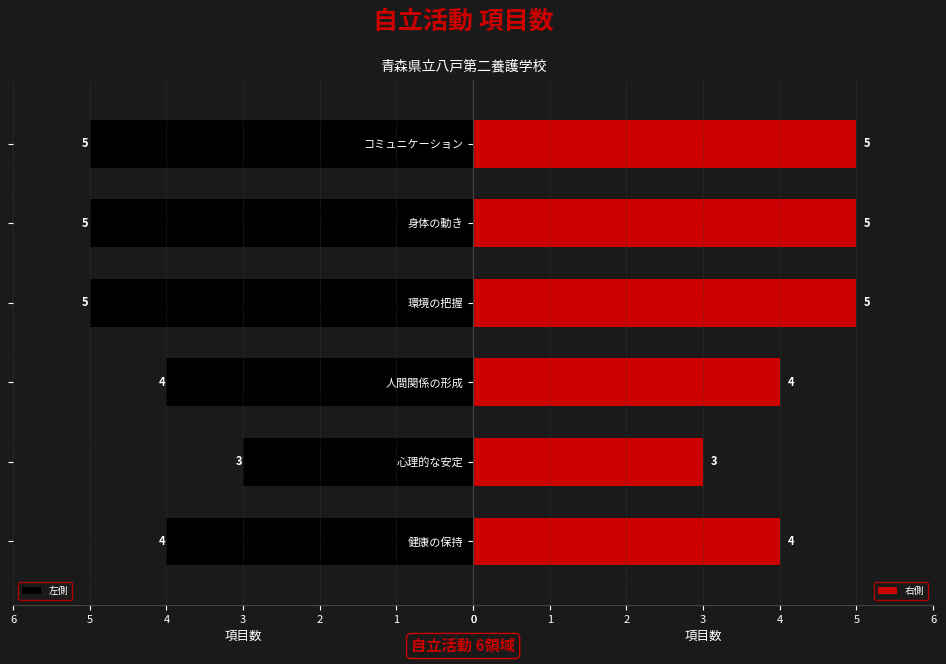

Reading left to right, list all the values displayed in this chart.

左側: 4	3	4	5	5	5
右側: 4	3	4	5	5	5